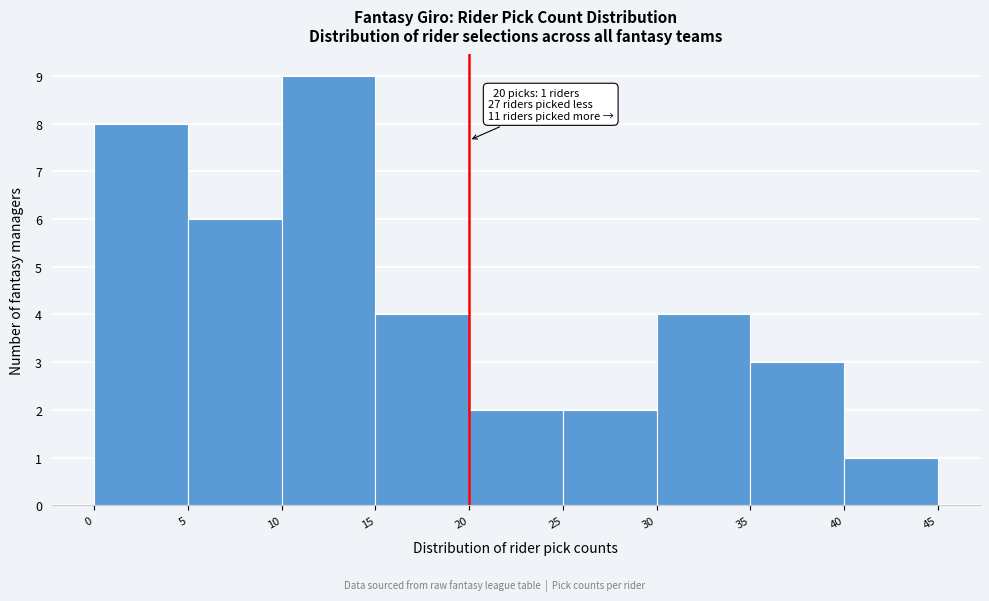

Which range on the x-axis has the tallest bar?

10 to 15